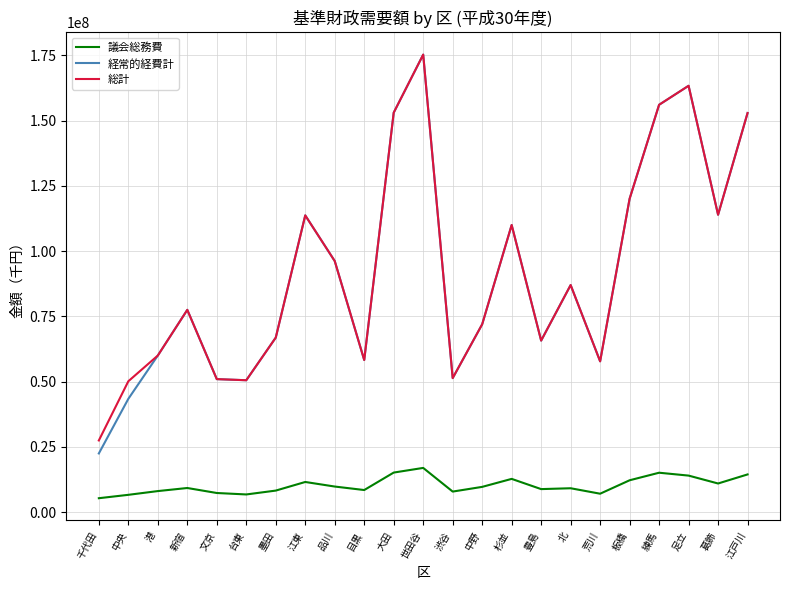

What are all the series names shown in the legend?

議会総務費, 経常的経費計, 総計